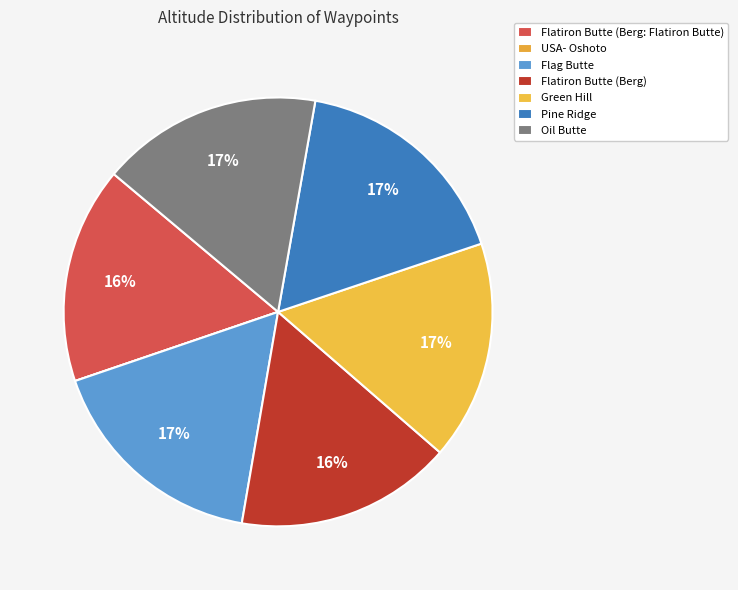

How many segments does this pie chart have?

7